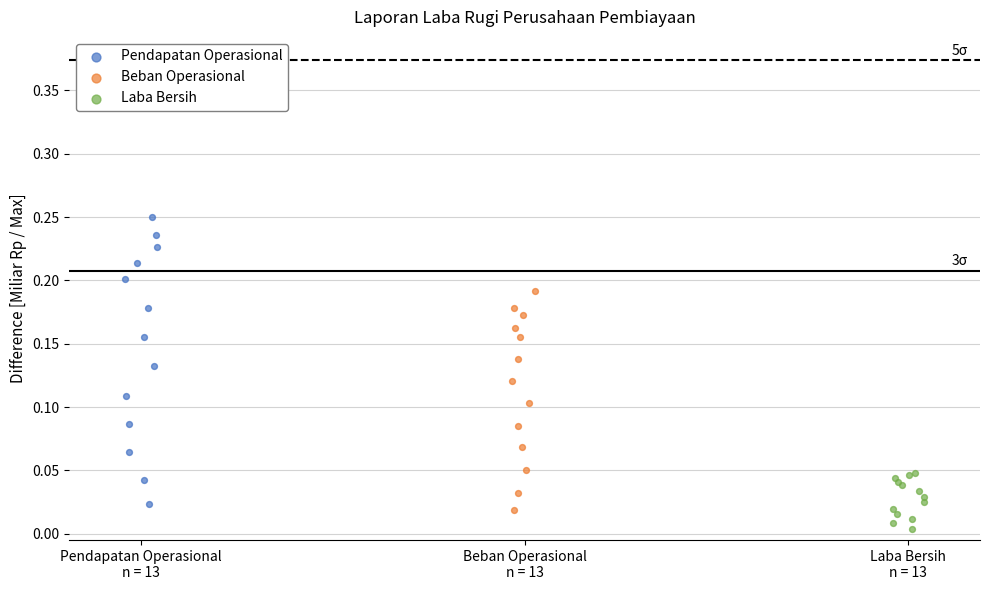

Which series reaches the maximum Y coordinate?

Pendapatan Operasional